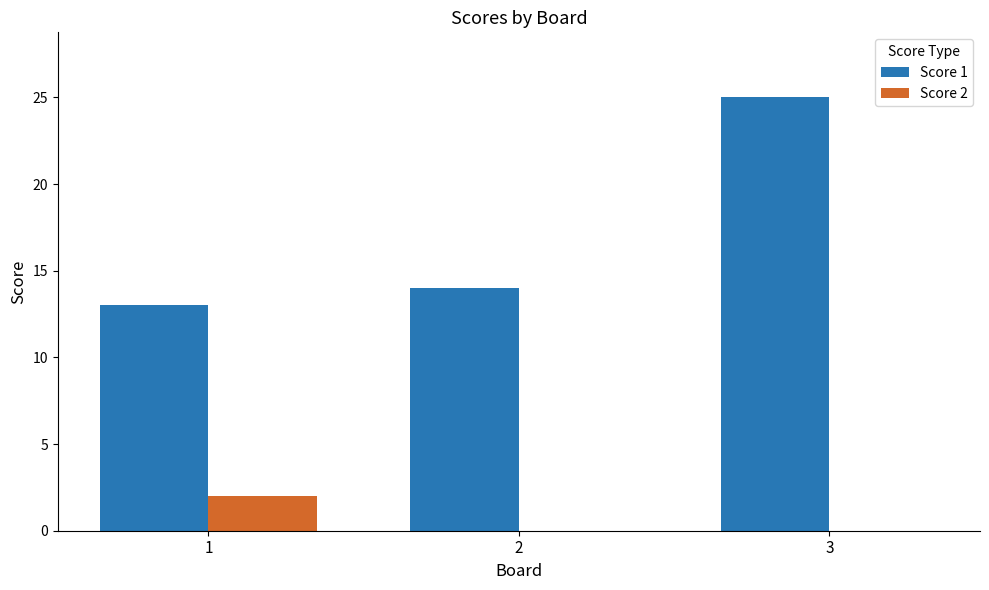

Reading right to left, list all the values displayed in this chart.

Score 1: 25	14	13
Score 2: 0	0	2